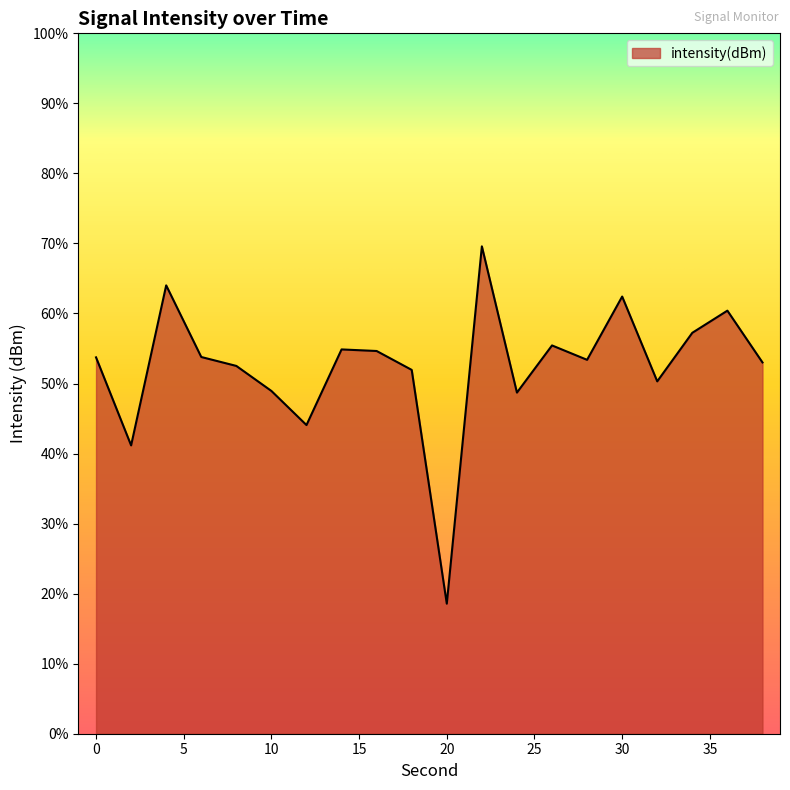

Between 22 and 24, which is larger?

22